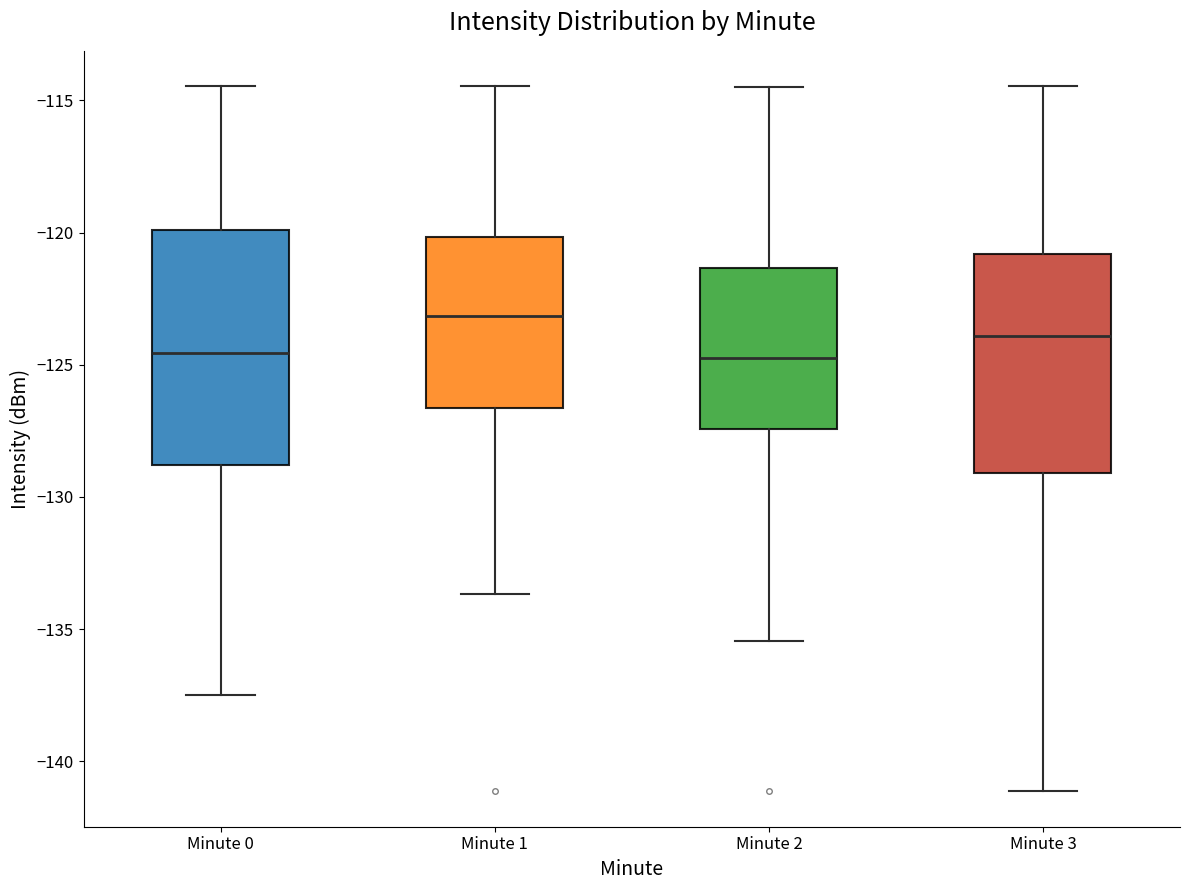

Which box is the tallest, from its lower edge to its upper edge?

Minute 0